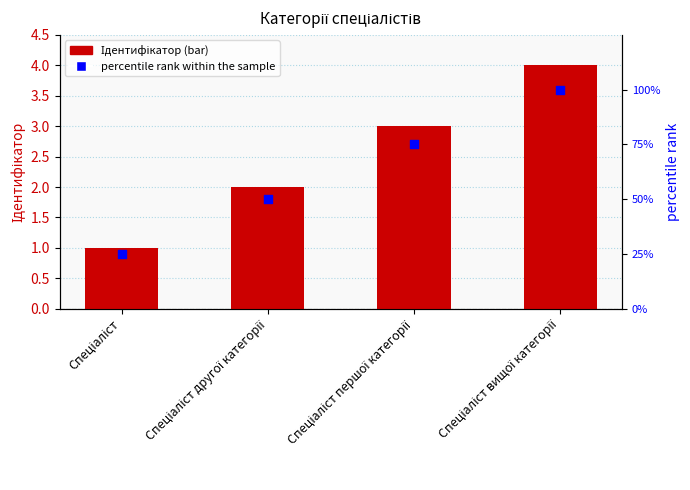

Which series has the widest spread of Y values?

percentile rank within the sample